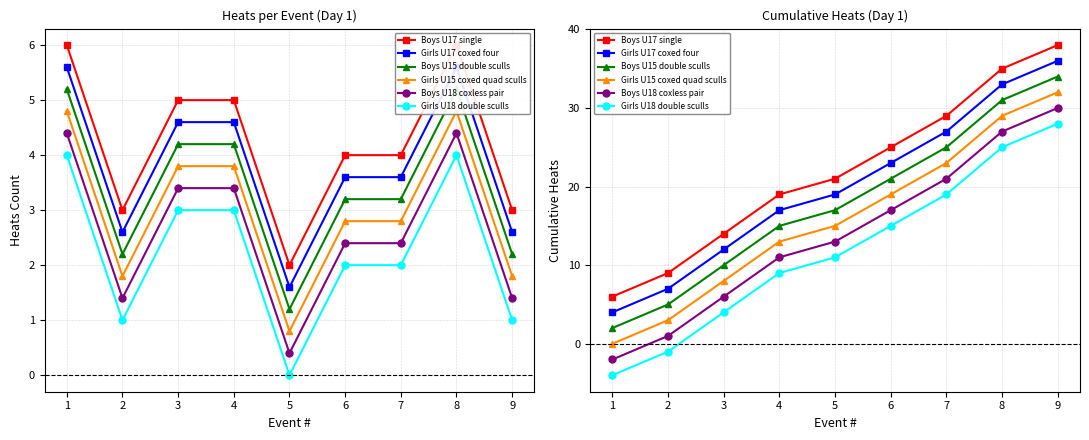

Read the Girls U15 coxed quad sculls value at 8.

29